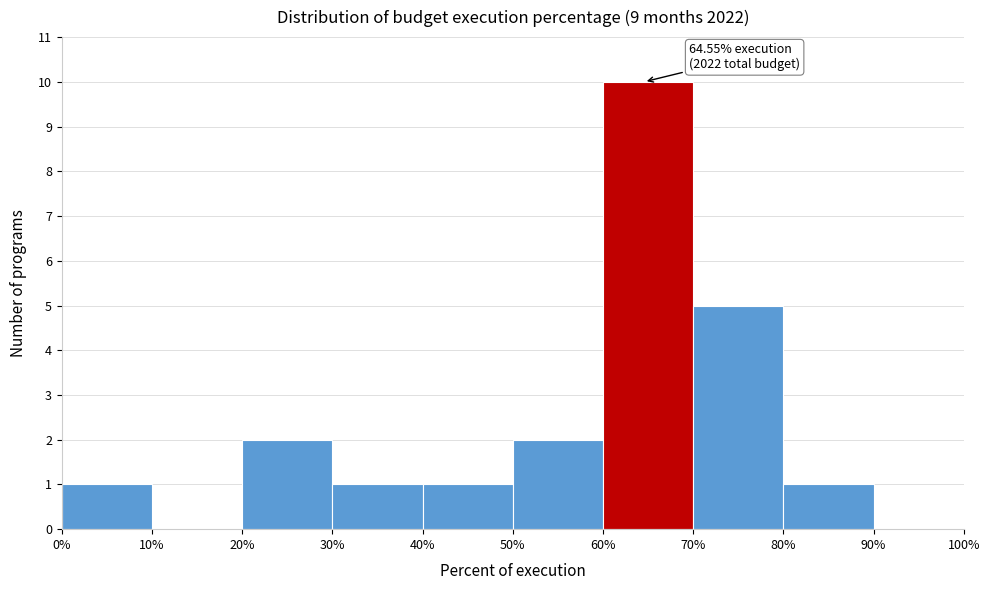

Over which range of the x-axis is the bar tallest?

60% to 70%